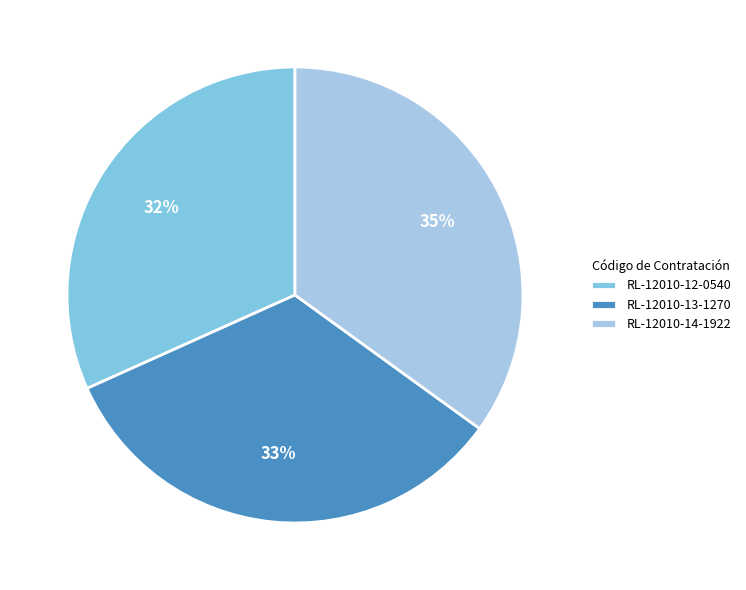

Count the number of slices in the pie.

3